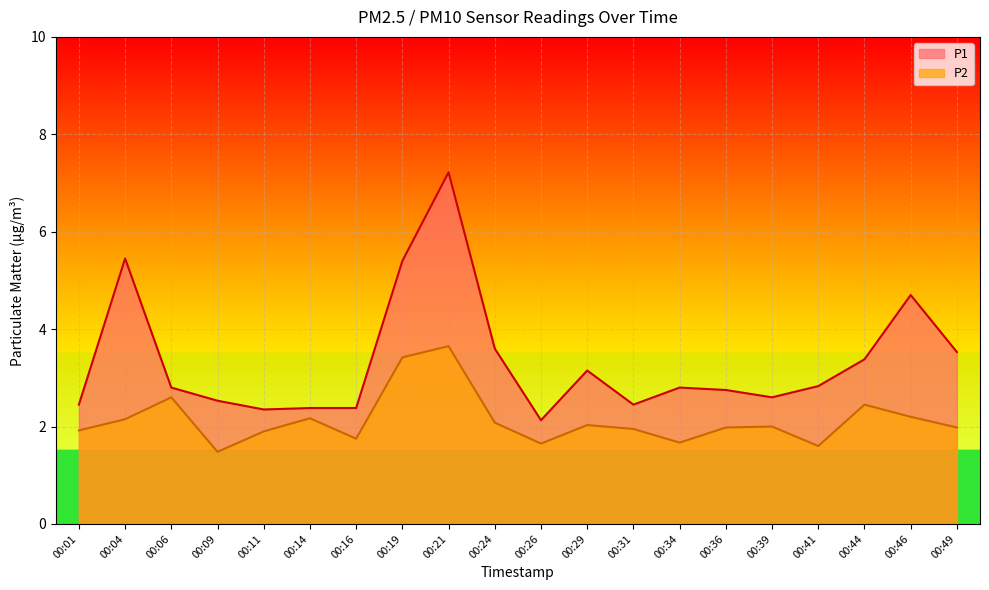

True or false: P1 and P2 cross at least once.

False